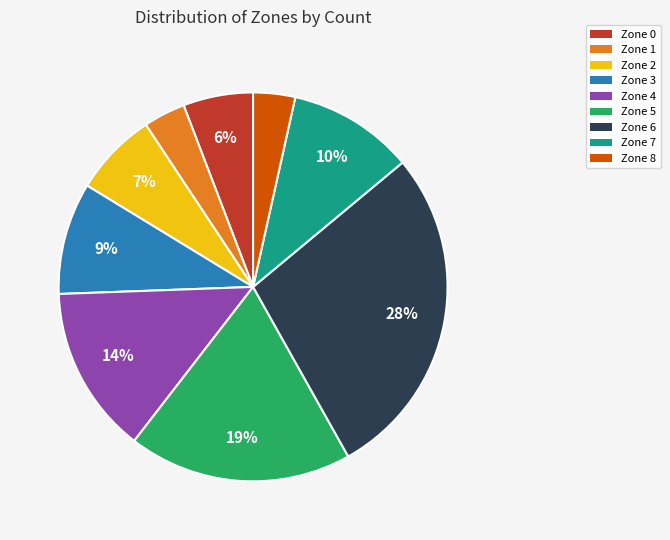

What is the largest slice in the pie chart?

Zone 6